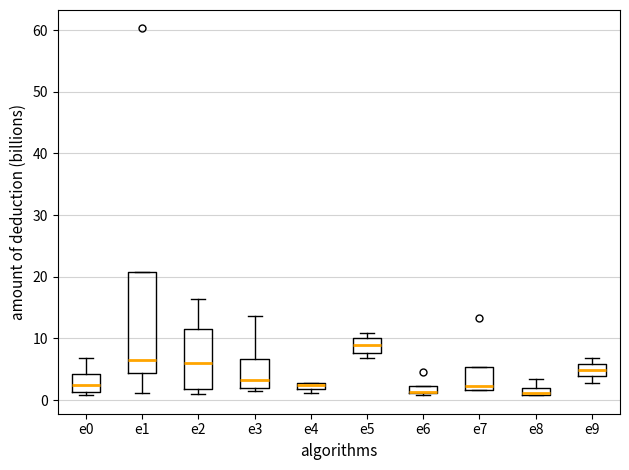

Which box is the tallest, from its lower edge to its upper edge?

e1